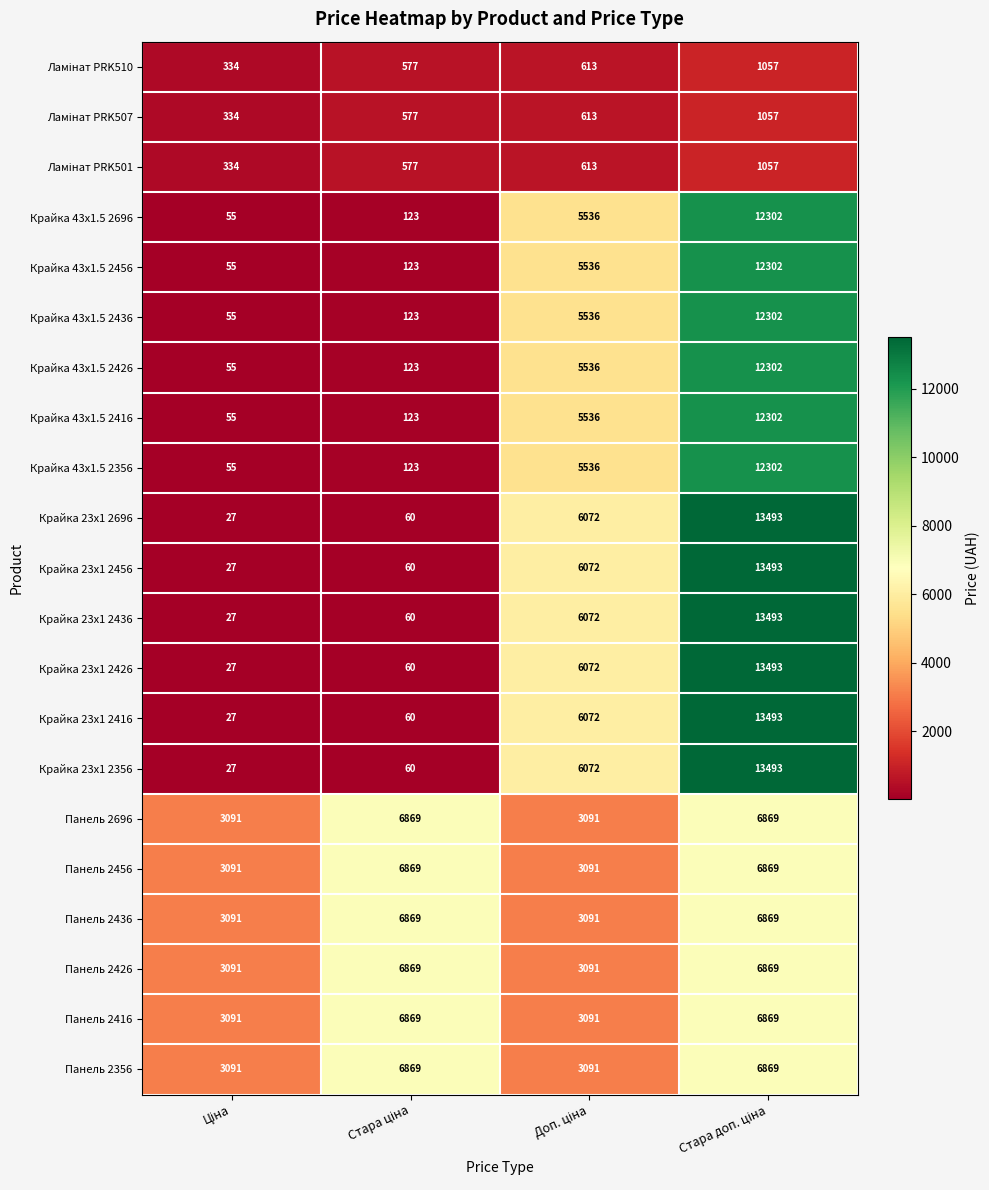

What is the difference between the second highest and second lowest values in the Крайка 43x1.5 2426 series?

5413